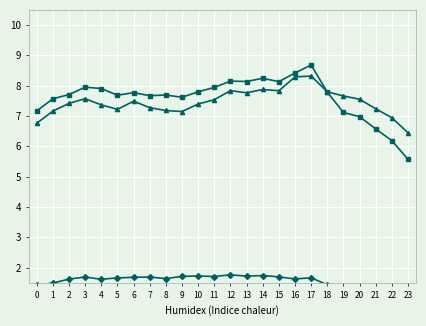

What is the approximate value of Male at 12?

8.2